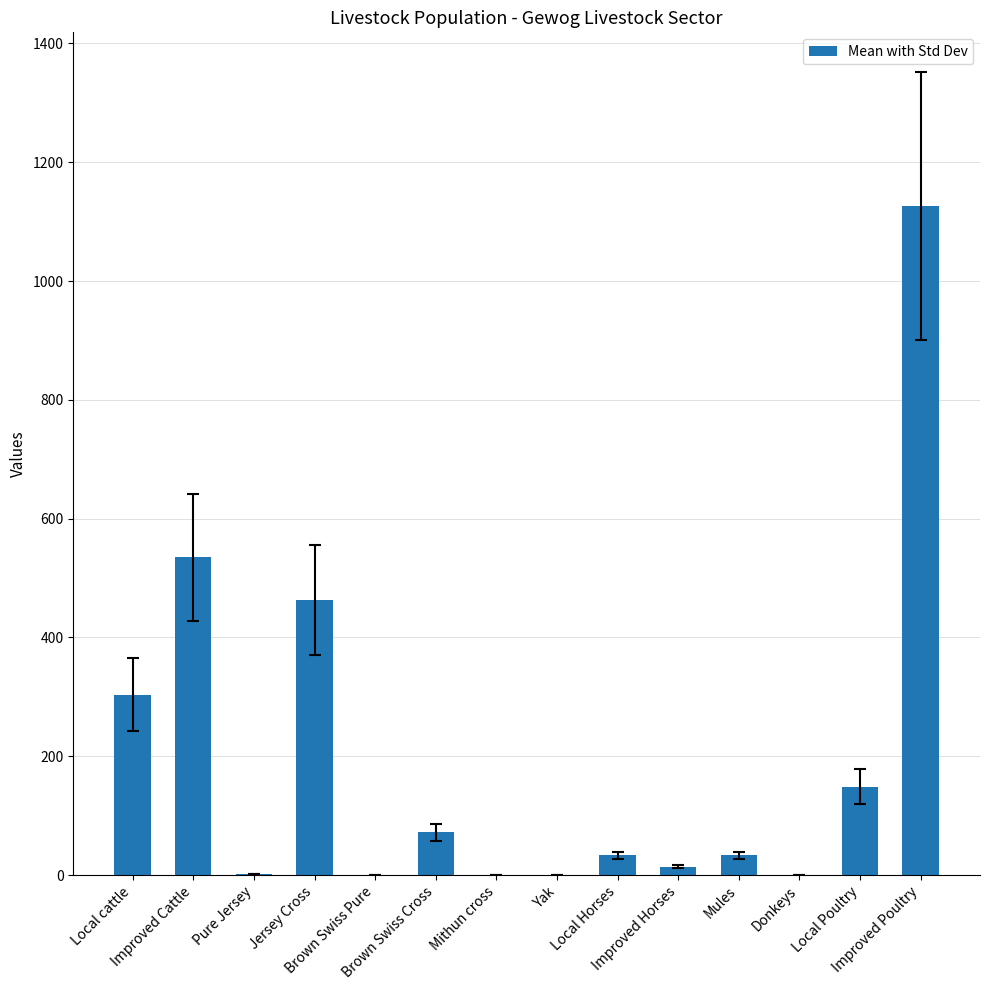

How many series are shown in this chart?

1